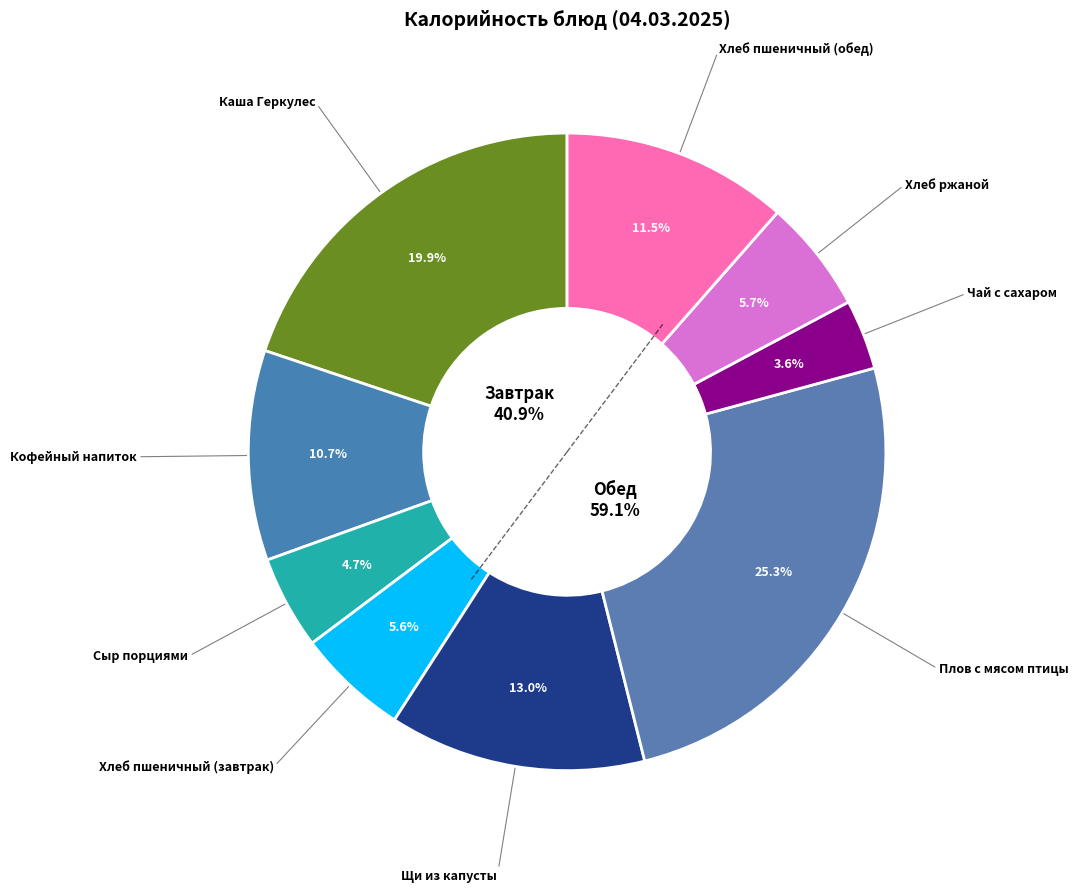

What is the ratio of the value at Хлеб ржаной to the value at Щи из капусты?

0.4